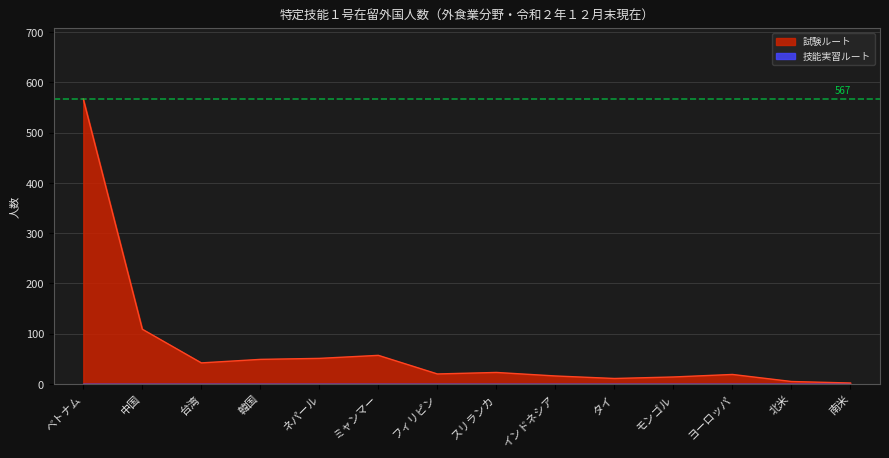

Which has a higher value, モンゴル or タイ?

モンゴル